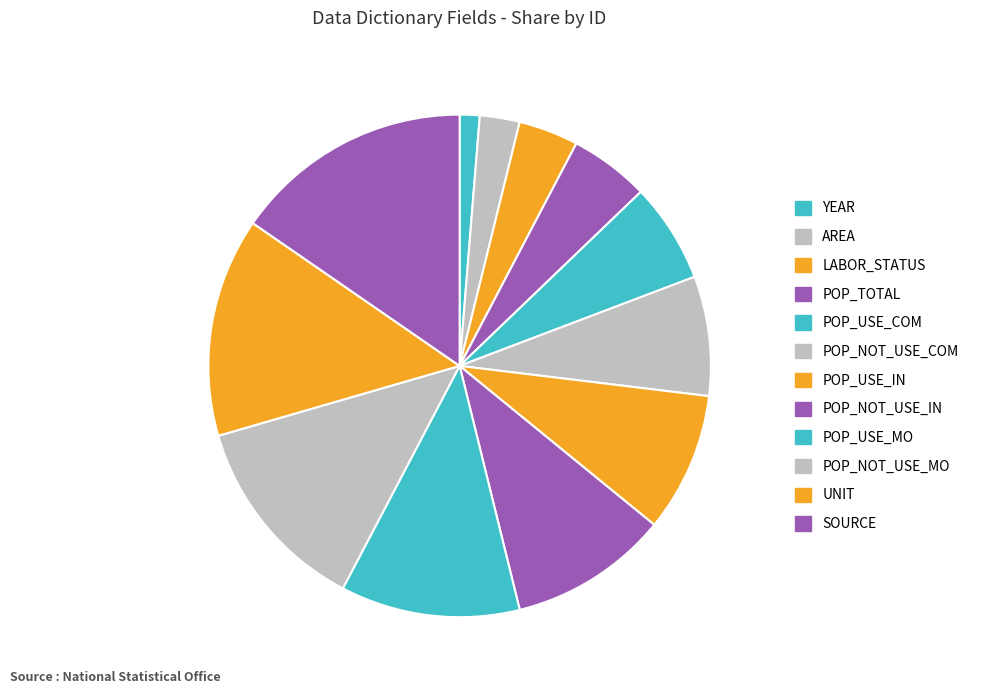

Which category has the biggest portion of the pie?

SOURCE